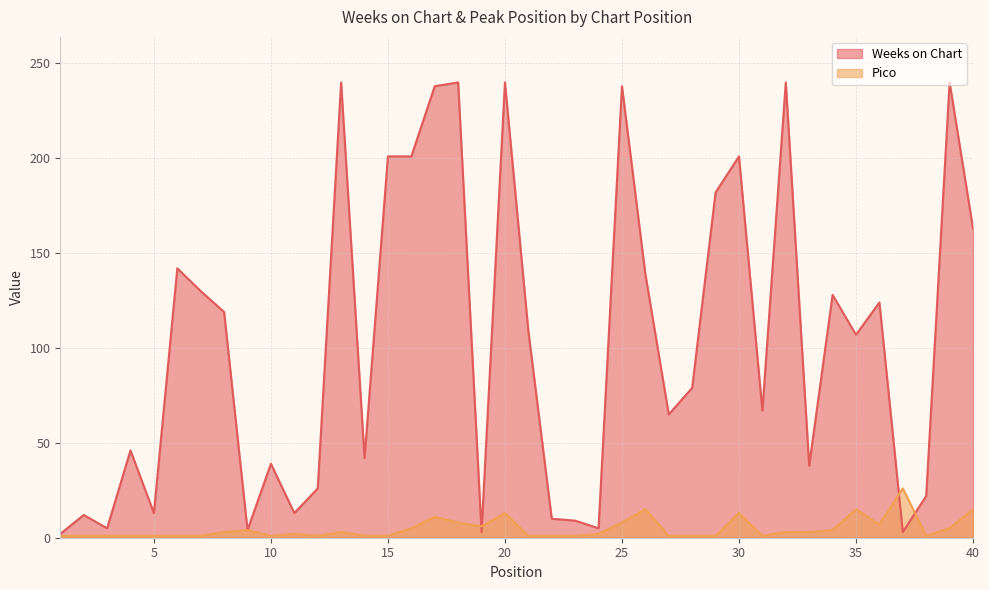

At which category does Weeks on Chart reach its first local valley?

3